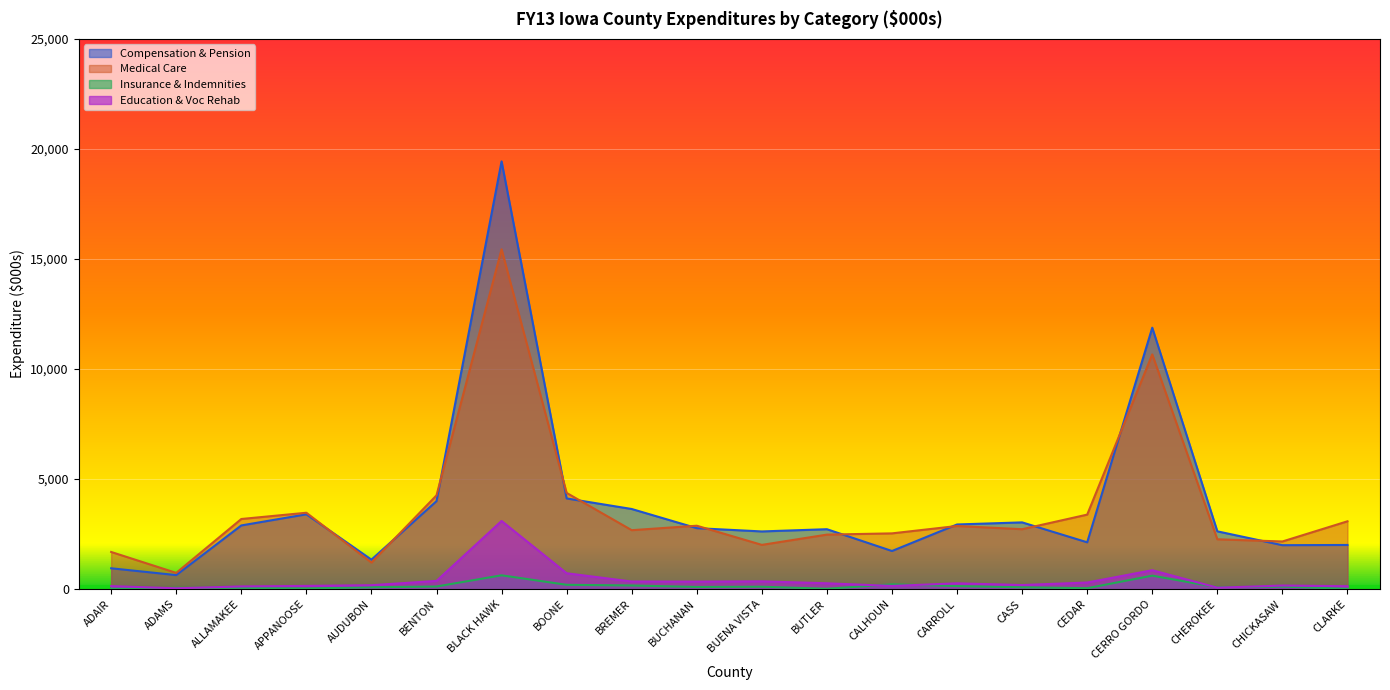

Reading left to right, what are all the values shown in this chart?

Compensation & Pension: 946.3	636.6	2893.2	3399.1	1339.1	3997.6	19434.3	4120.1	3640.4	2769.6	2620.9	2722.2	1731.5	2937.3	3032.4	2126.5	11877.9	2625.2	1995.9	2005.9
Medical Care: 1687.9	737.1	3185.8	3470.0	1206.1	4260.0	15439.6	4371.0	2677.8	2880.5	2009.7	2476.6	2532.7	2867.8	2722.0	3385.1	10664.5	2264.5	2164.3	3081.4
Insurance & Indemnities: 20.0	57.8	57.9	30.0	84.2	118.3	627.9	195.9	165.2	98.5	108.9	16.0	217.2	139.2	83.9	40.9	612.6	80.8	113.5	17.1
Education & Voc Rehab: 136.8	37.2	122.5	145.4	177.5	372.3	3096.3	720.8	345.6	339.8	352.5	264.8	144.0	262.9	184.7	299.6	858.6	65.5	161.4	132.1